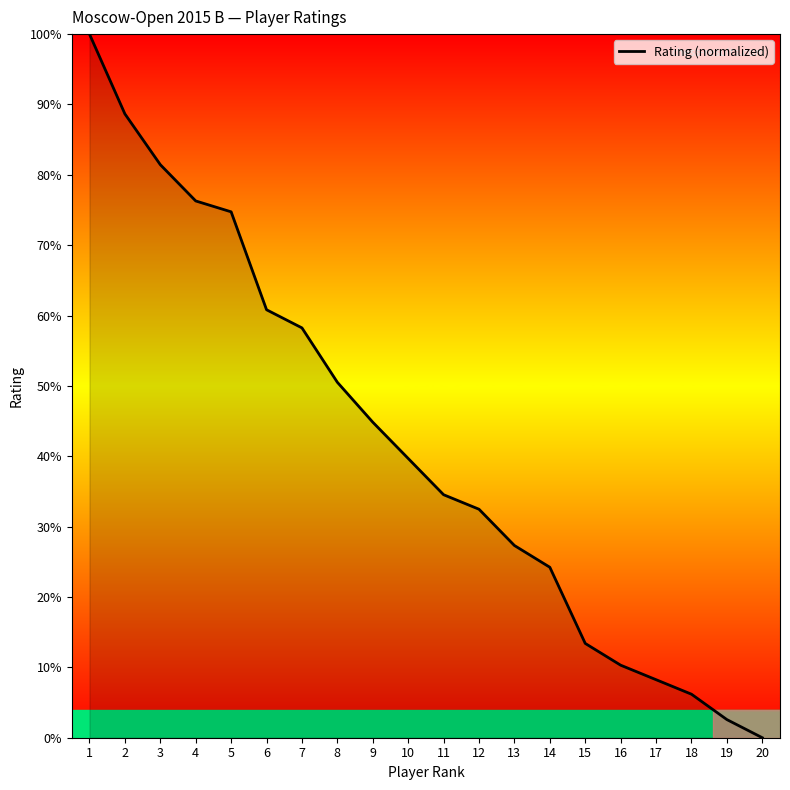

How many categories are shown in the chart?

20